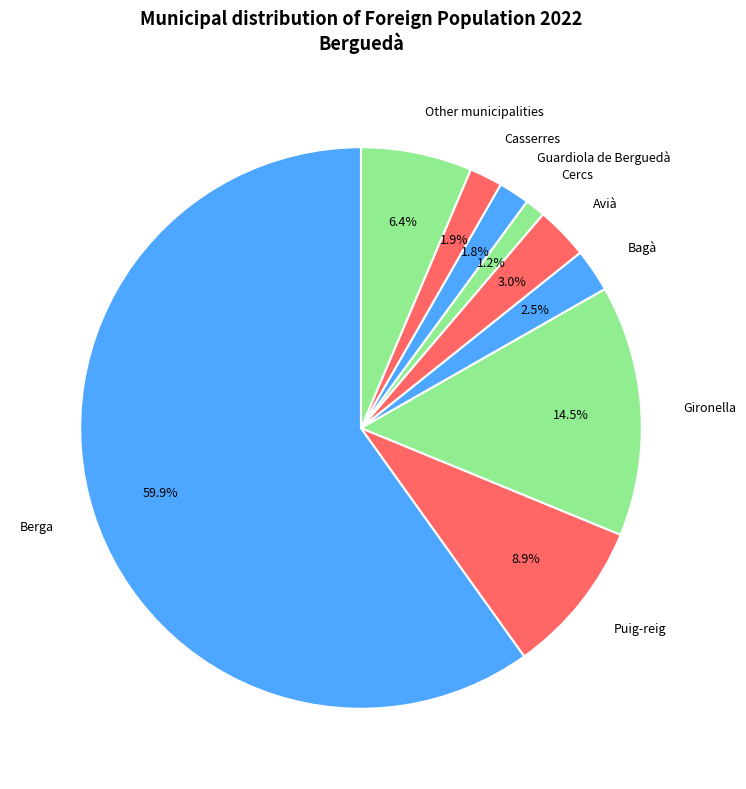

How much of the chart is everything except Casserres?

98.1%